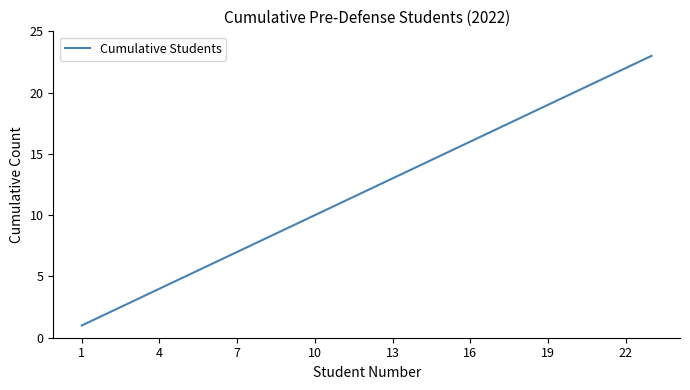

What is the difference between the maximum and minimum values?

22